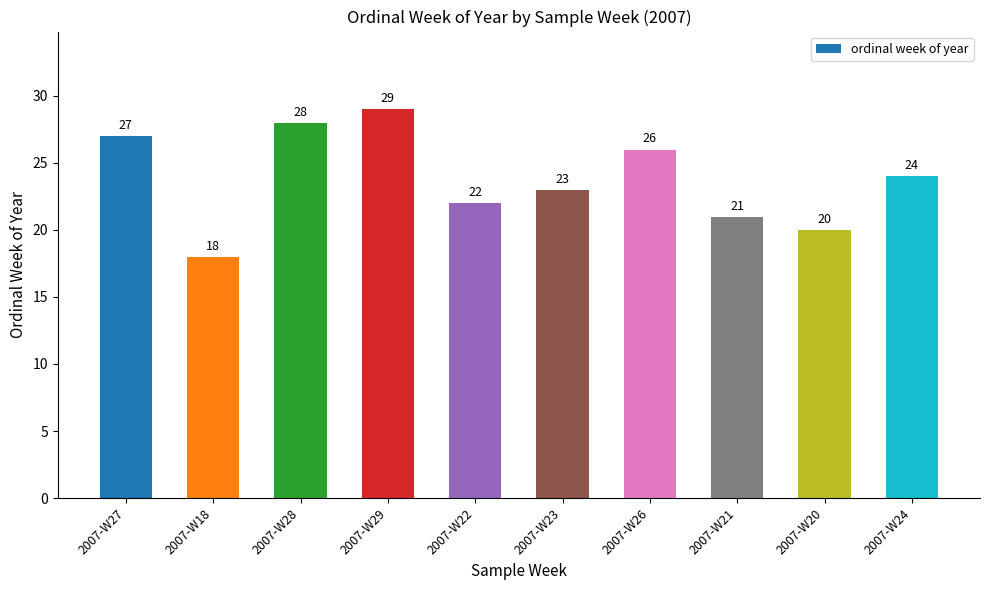

Does the chart contain stacked bars?

No